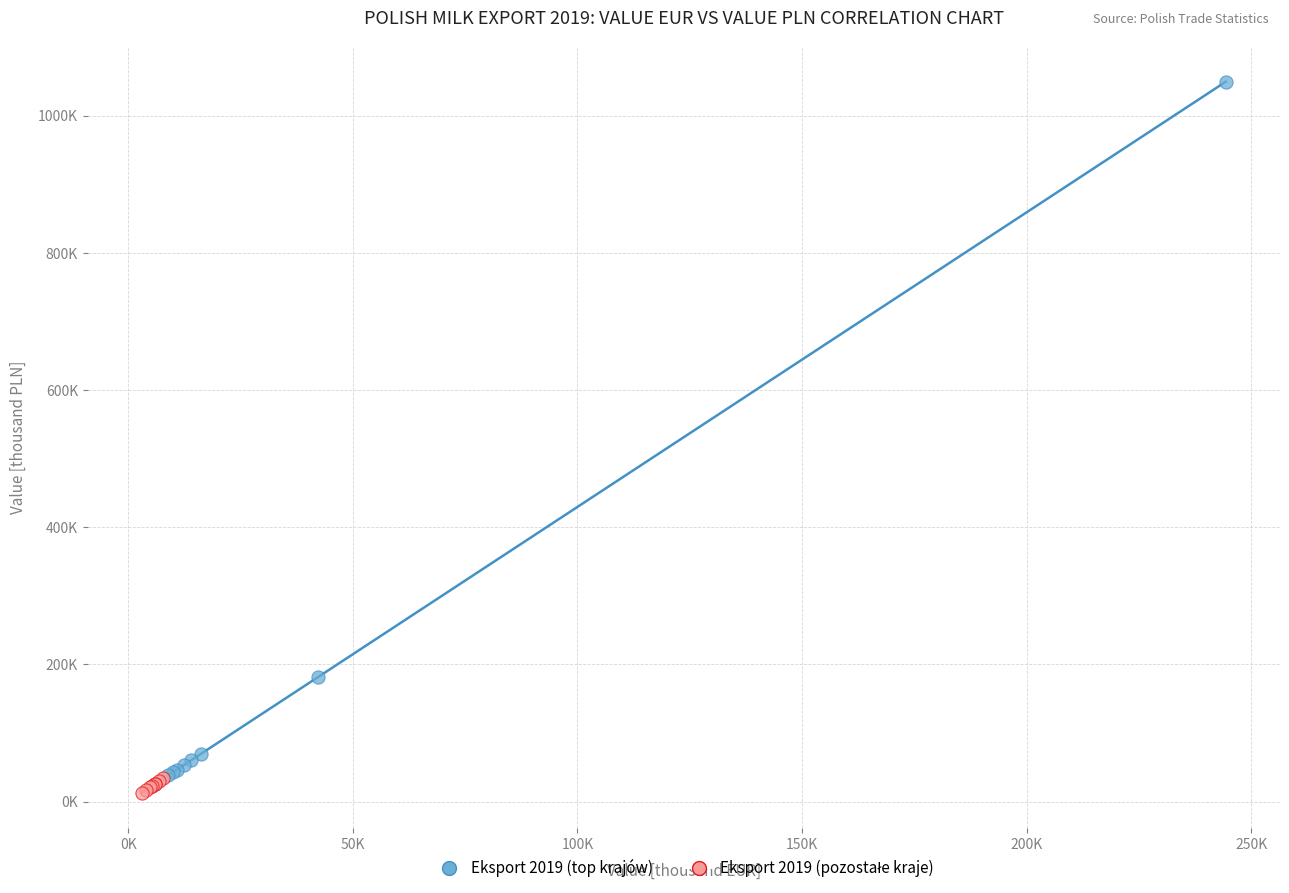

Which series has the widest spread of Y values?

Eksport 2019 (top krajów)